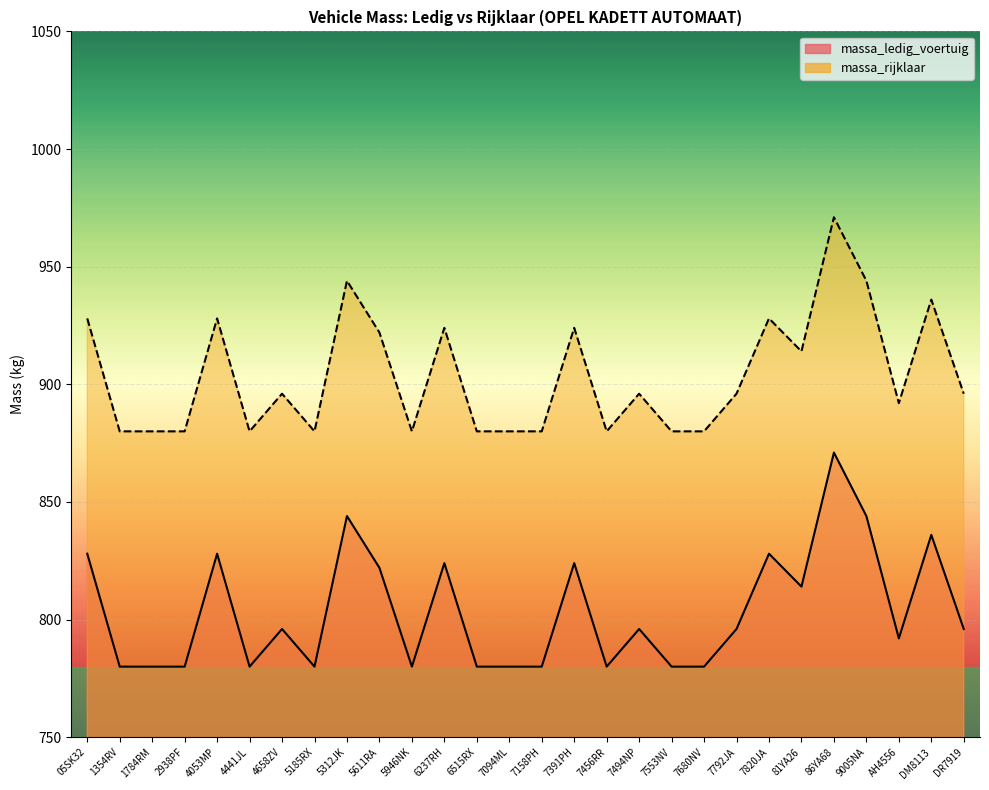

What are all the series names shown in the legend?

massa_ledig_voertuig, massa_rijklaar